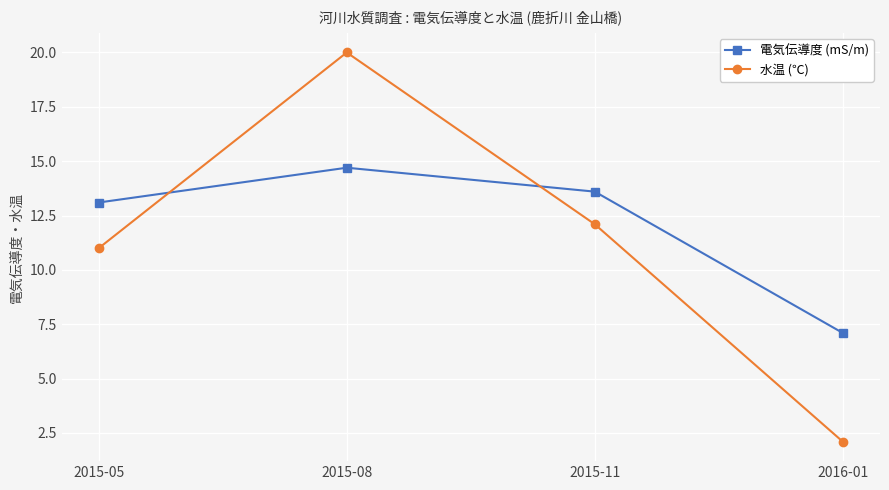

What is the total value across all series at 2015-08?

34.7